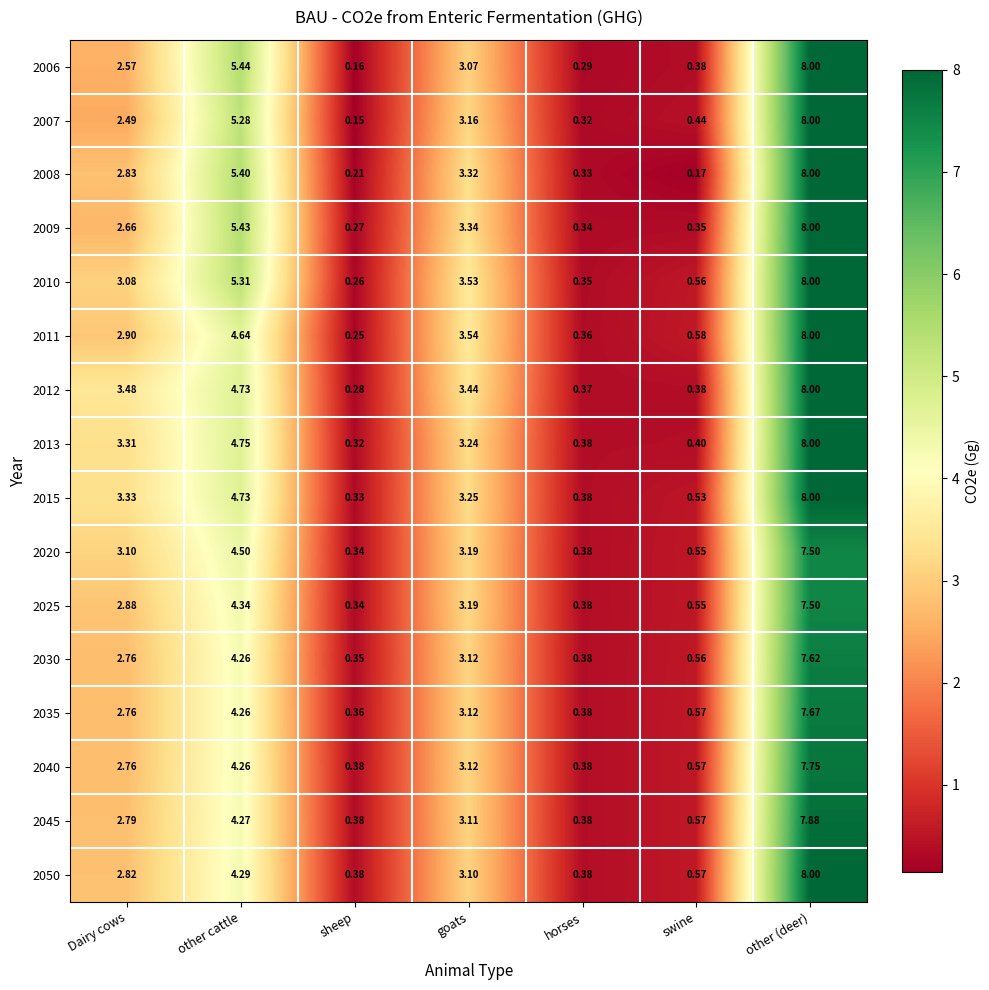

At which category is the sum across all series the highest?

other (deer)